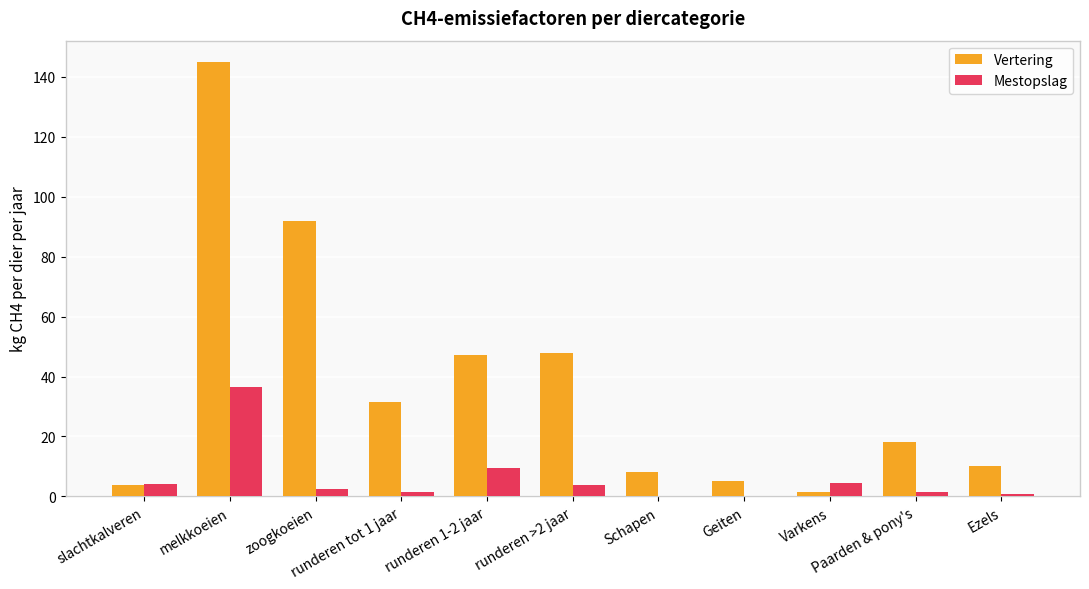

What is the greatest value displayed?

144.8